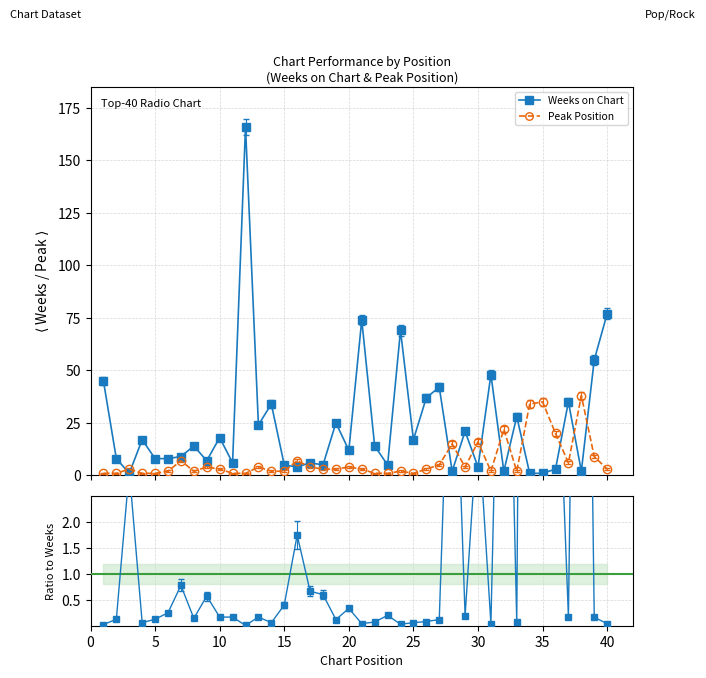

True or false: Peak Position has more than 2 points higher than both neighbors.

True